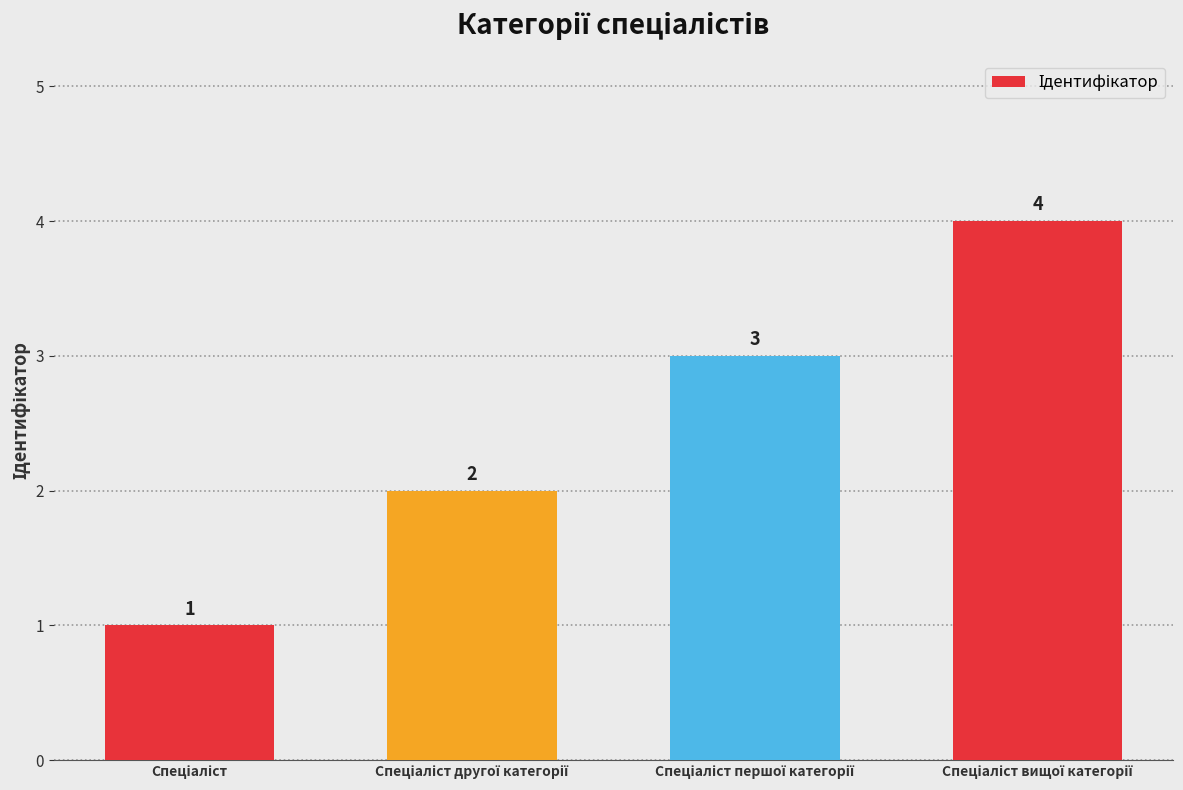

How many data points are less than 3?

2